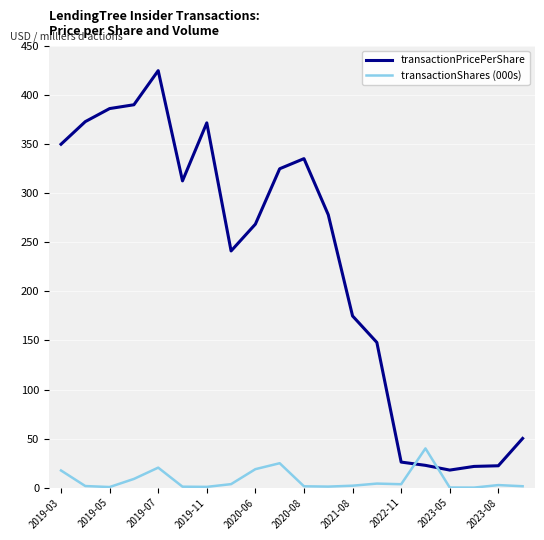

Which series ends up on top after the final intersection of transactionShares (000s) and transactionPricePerShare?

transactionPricePerShare